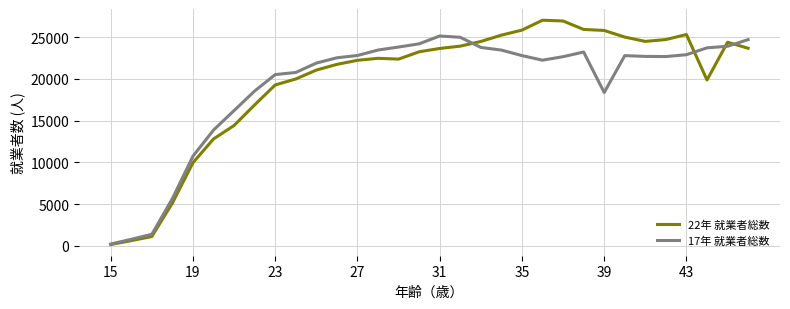

Does the chart have visible grid lines?

Yes